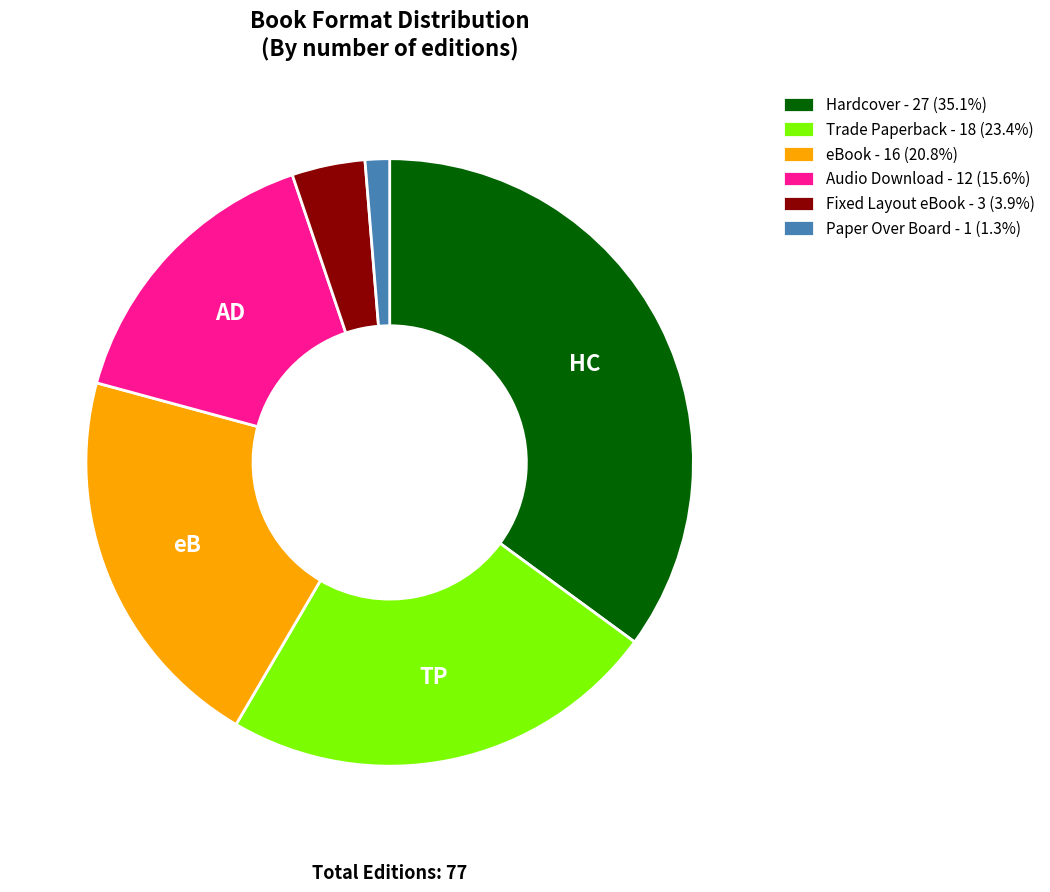

Do Trade Paperback - 18 (23.4%) and Audio Download - 12 (15.6%) together represent more than half of the pie?

No